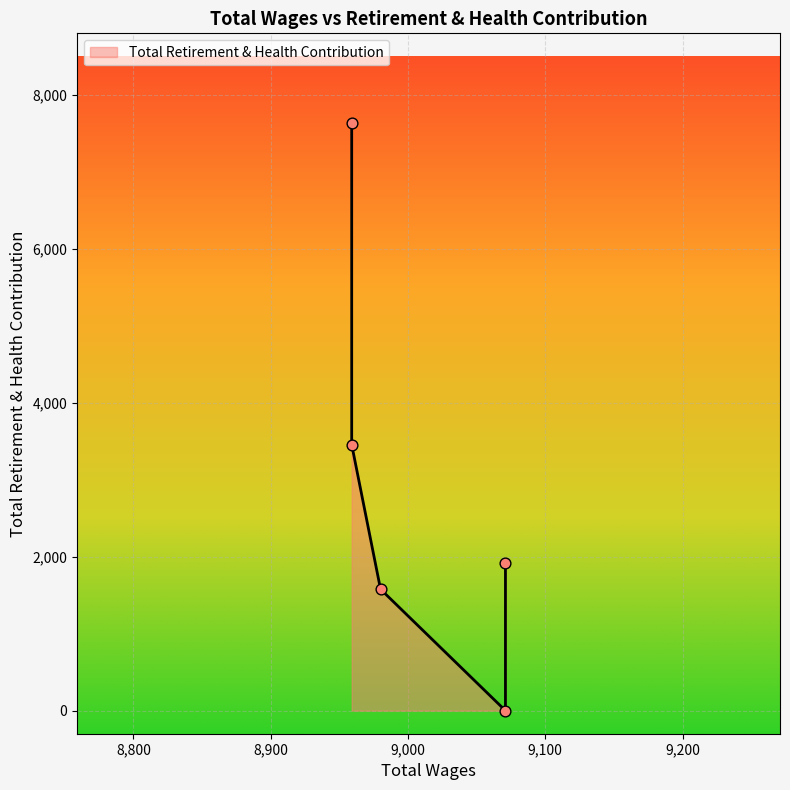

What is the change in value from 9071.0 to 8959.0?

+3456